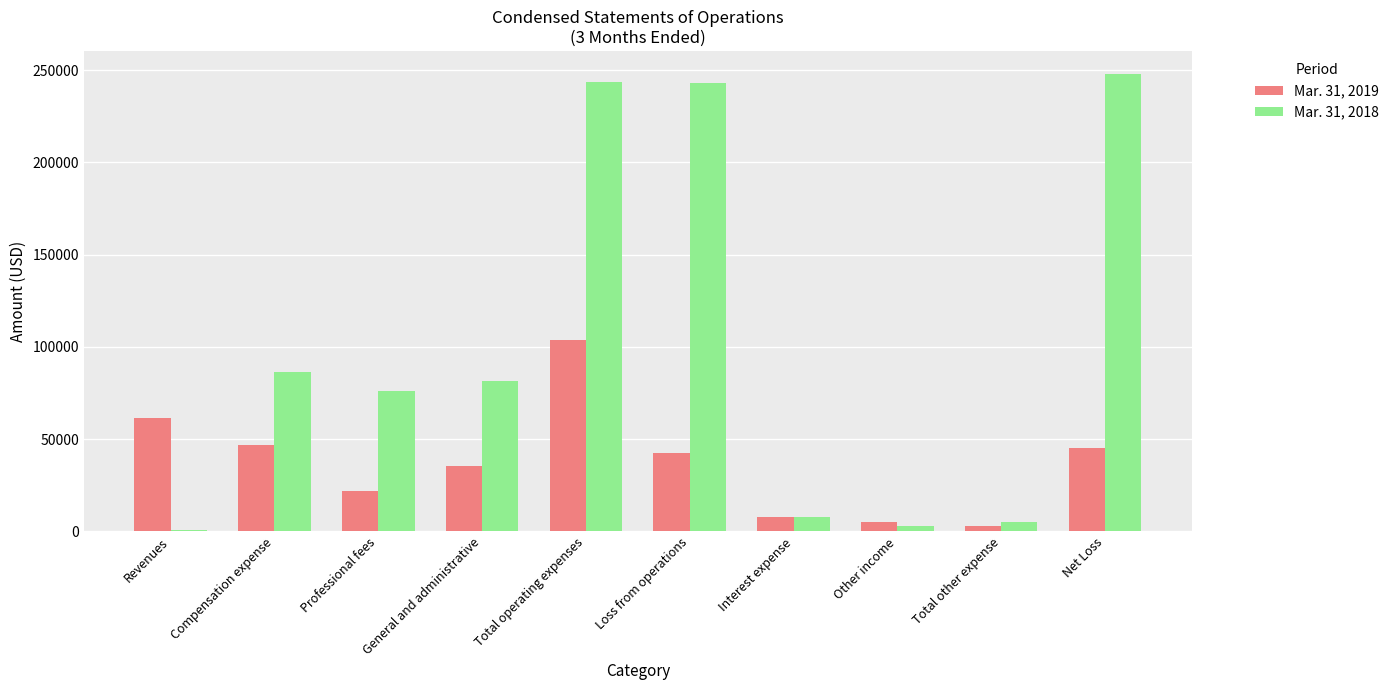

Is it true that Mar. 31, 2018 equals 75890 at Professional fees?

True